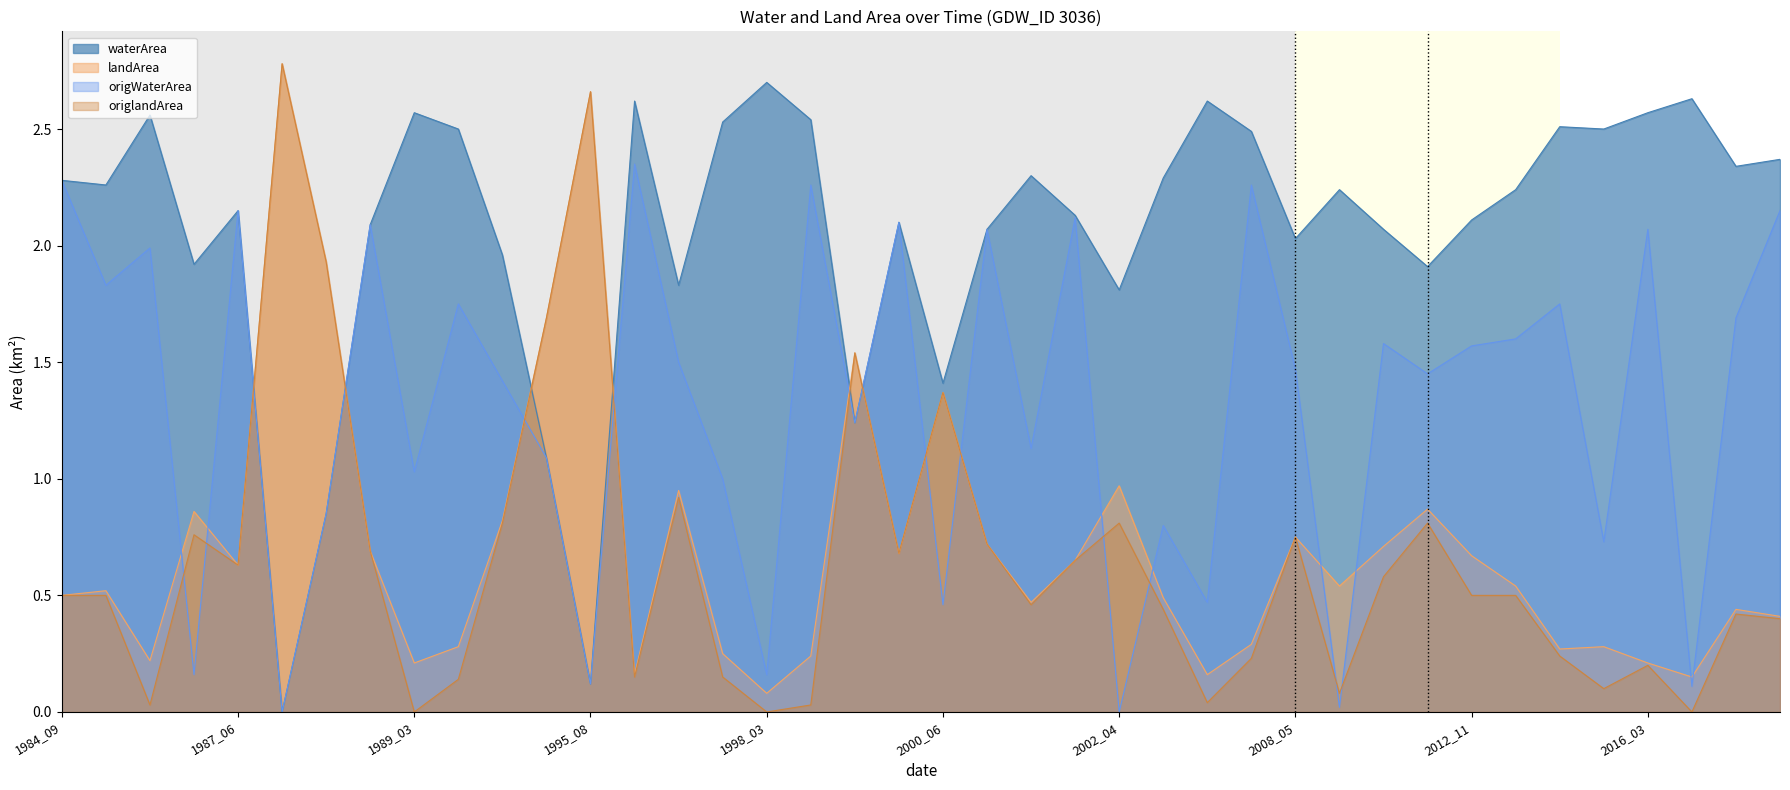

What is the maximum value for origlandArea?

2.8